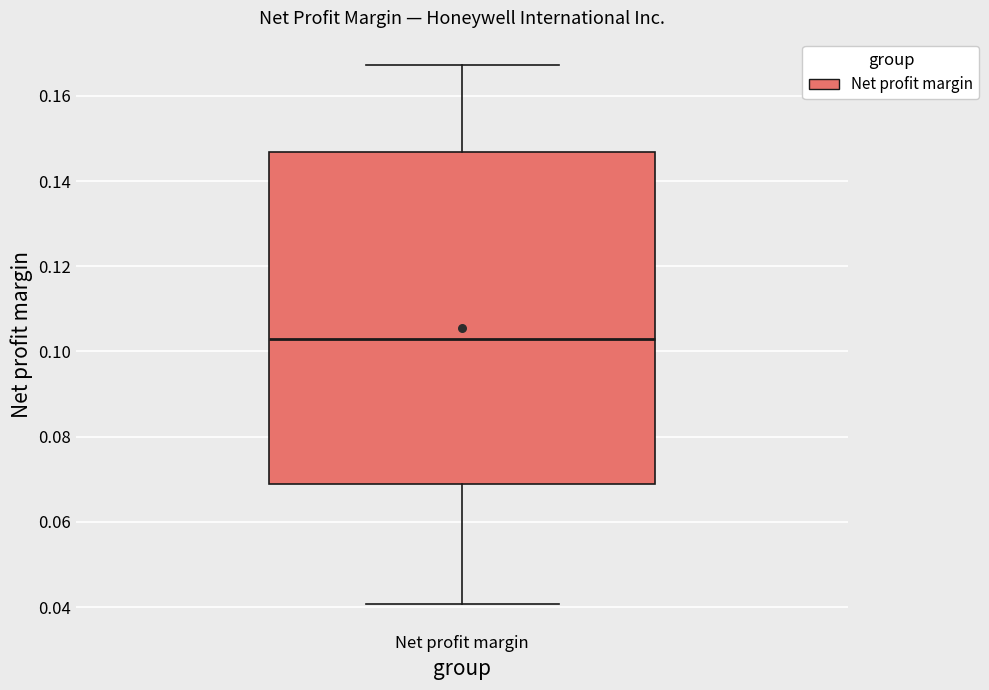

Transcribe this box plot: give where the median line is, the range the box spans, and where the two whiskers end, as read against the y-axis. The values are not printed on the chart, so give them approximately, as read against the axis.

median 0.102, box 0.068 to 0.146, whiskers 0.040 to 0.168